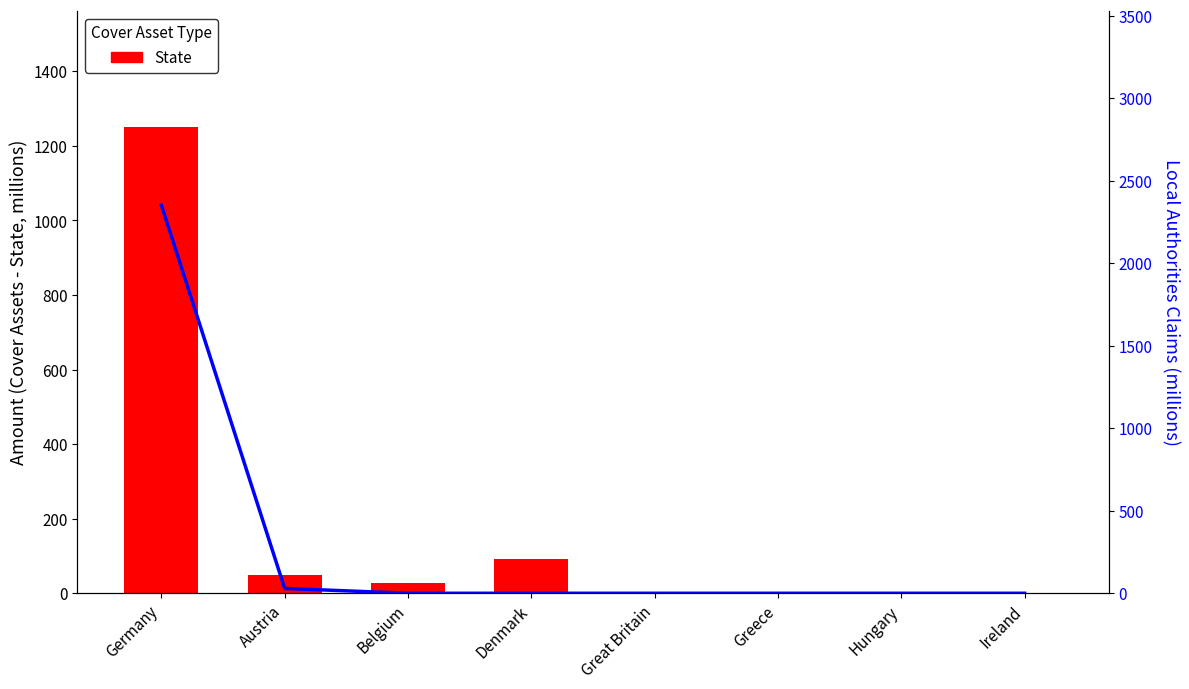

The value of Local authorities at Denmark is 1156.4. True or false?

False